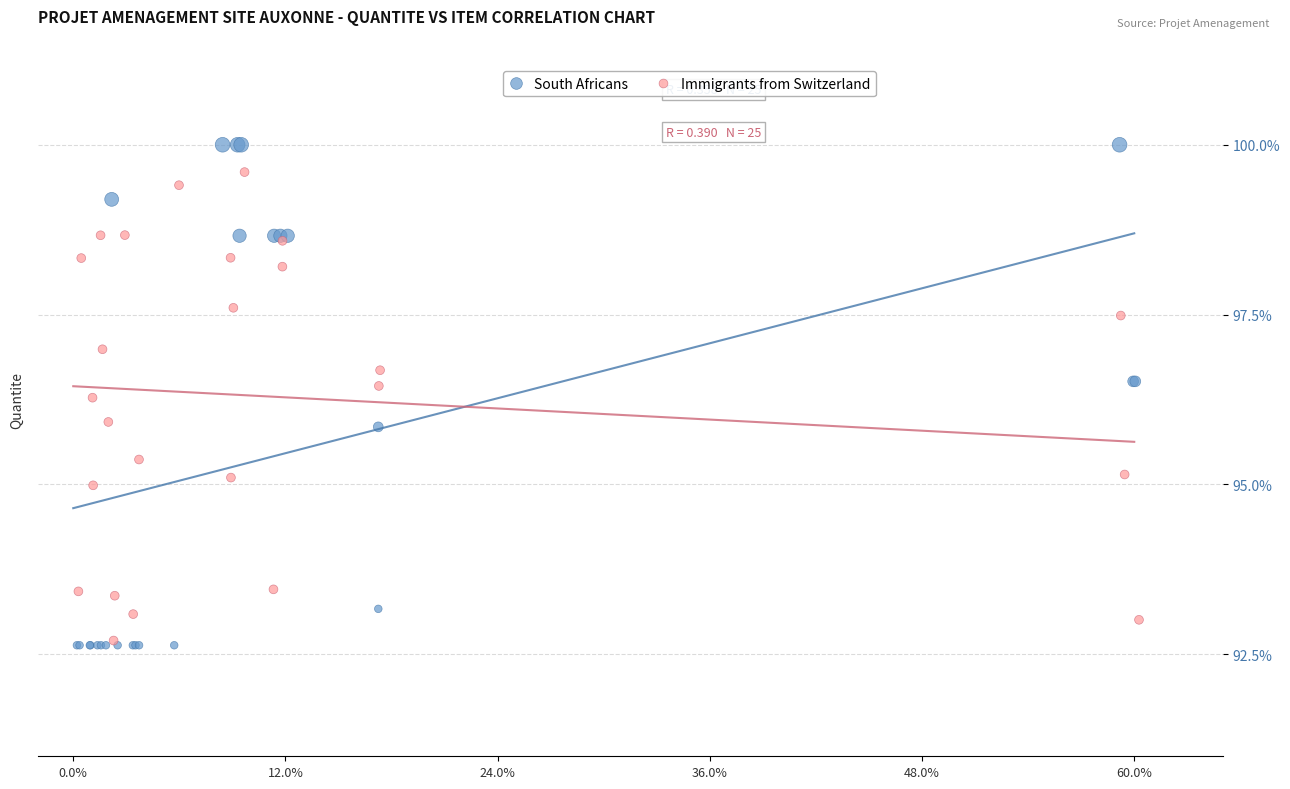

Which series has the largest Y range (max minus min)?

South Africans